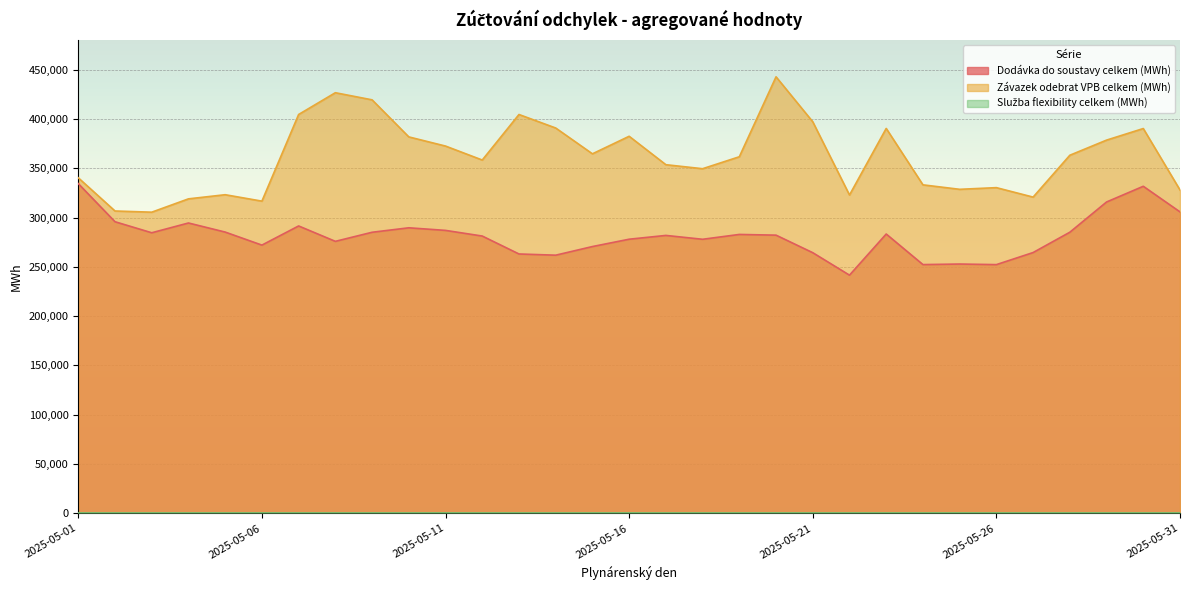

What is the sum of the Závazek odebrat VPB celkem (MWh) values at 2025-05-03 and 2025-05-12?

663970.6